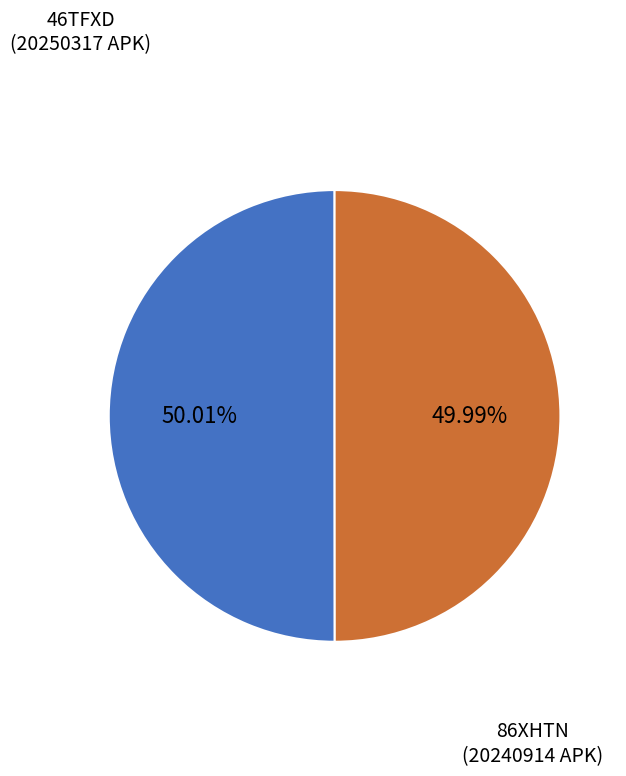

True or false: 46TFXD accounts for 50% of the total.

True